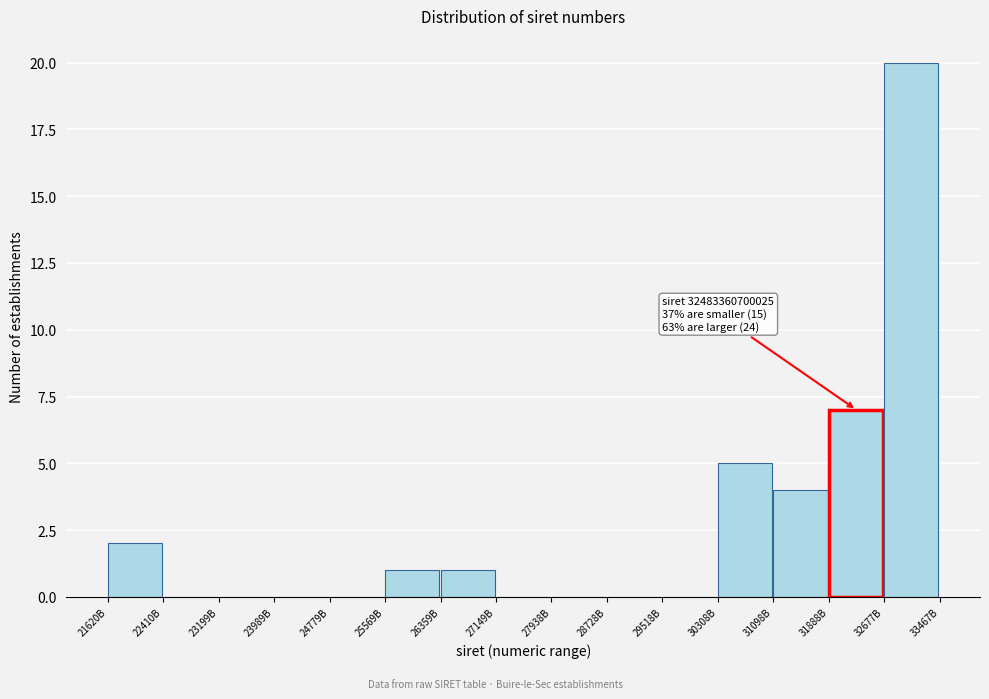

Reading left to right, extract all data points from this chart.

21620B=2	22410B=0	23199B=0	23989B=0	24779B=0	25569B=1	26359B=1	27149B=0	27938B=0	28728B=0	29518B=0	30308B=5	31098B=4	31888B=7	32677B=20